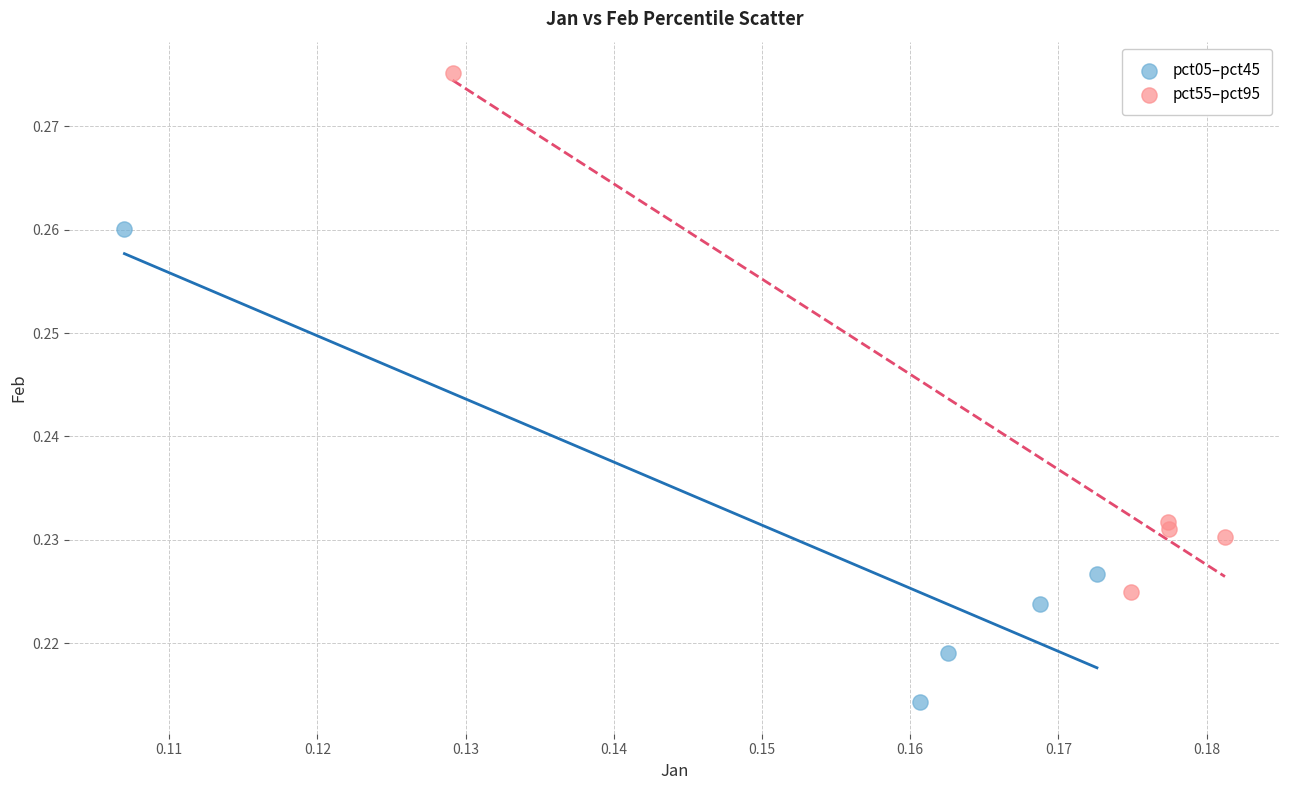

Which series has the largest Y range (max minus min)?

pct55–pct95